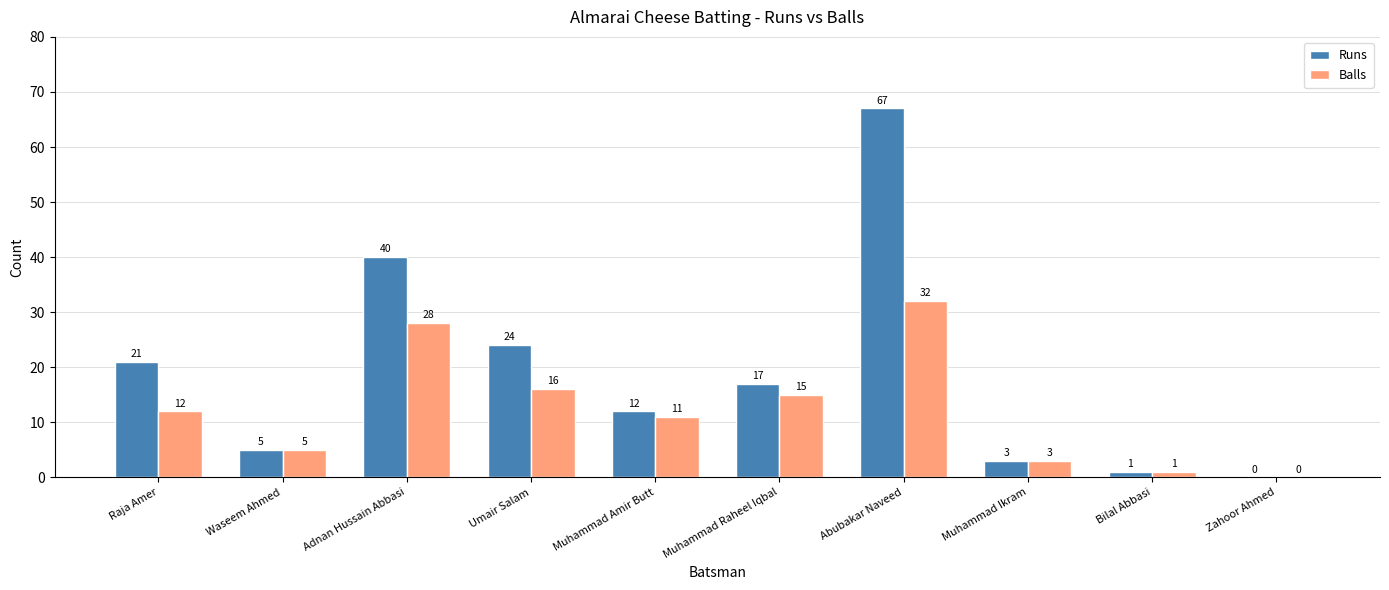

How many groups of bars are there?

10